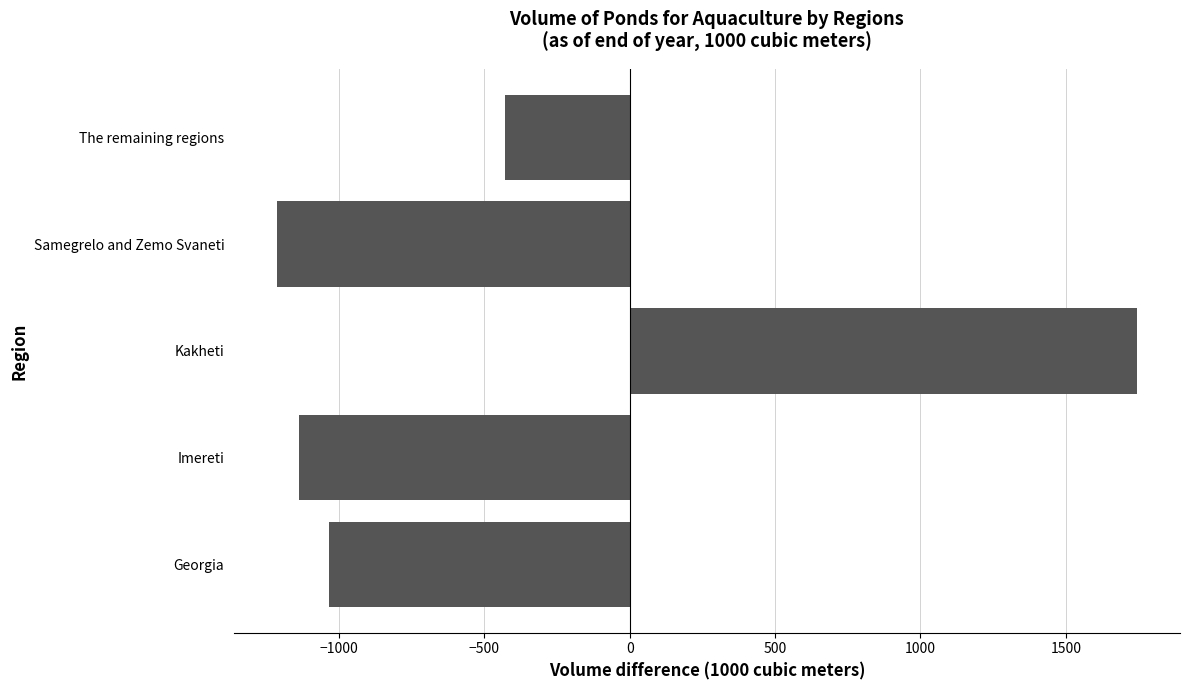

Reading bottom to top, what are all the values shown in this chart?

-1032.7	-1136.2	1744.8	-1213.6	-427.6